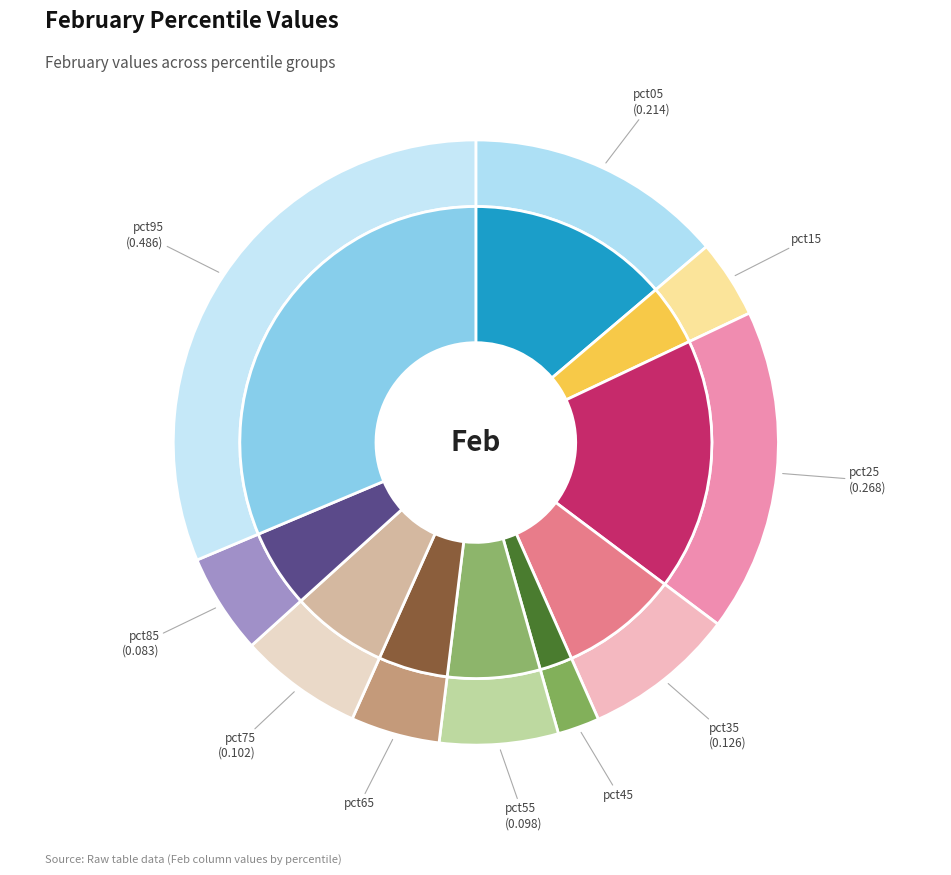

Is it true that pct35 is 8% of the pie?

True